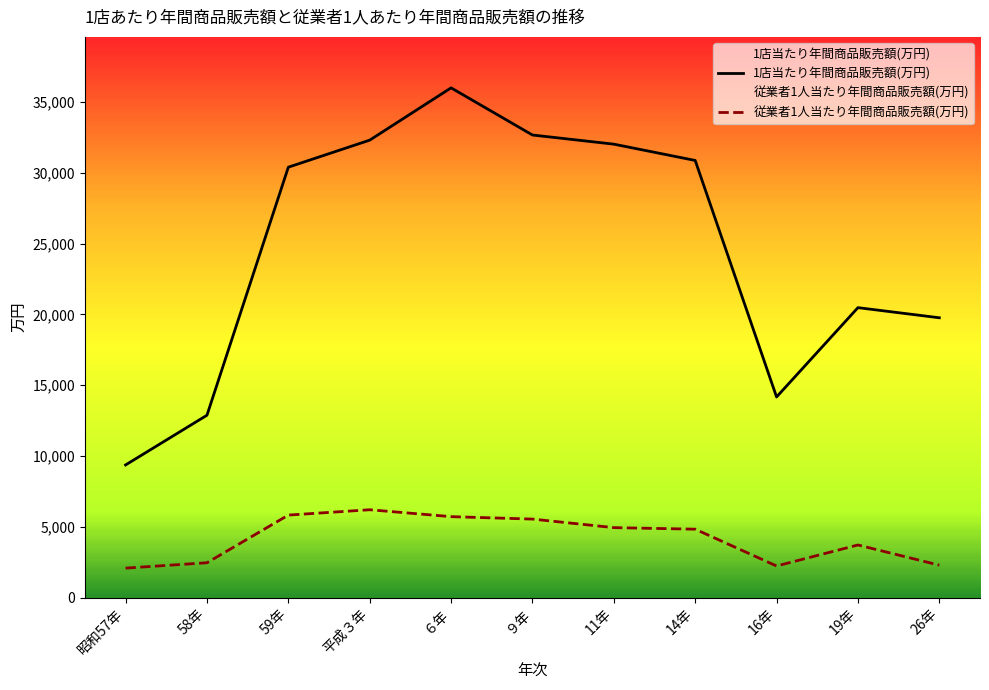

List the labels in order of 従業者1人当たり年間商品販売額(万円) value, smallest first.

昭和57年, 16年, 26年, 58年, 19年, 14年, 11年, ９年, ６年, 59年, 平成３年